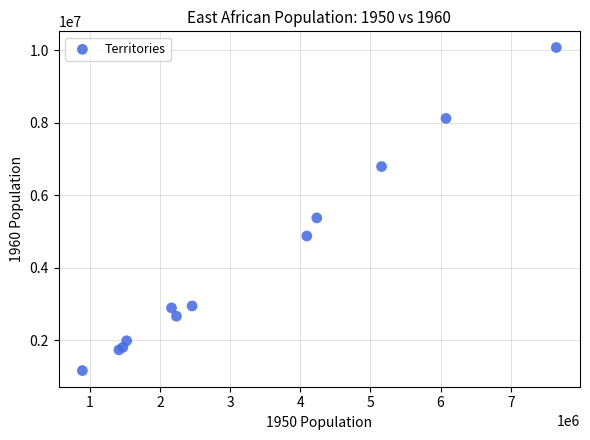

What Y value in the scatter plot is closest to 5614961?

5371000.0